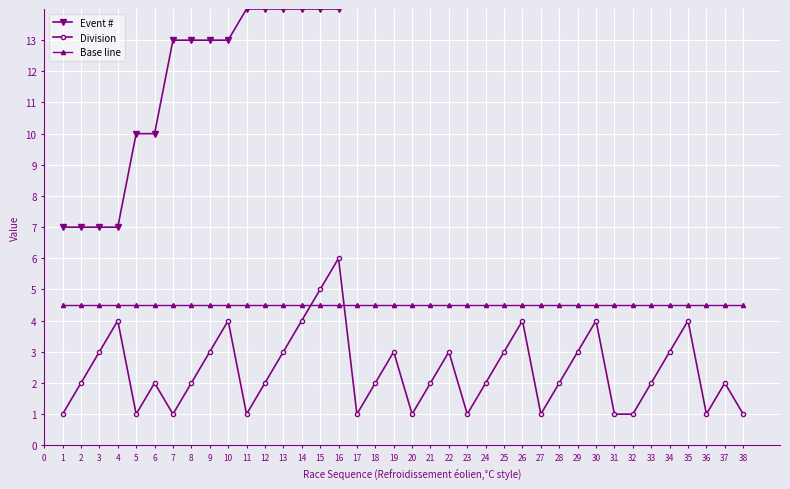

What is the sum of all Division values?

91.0